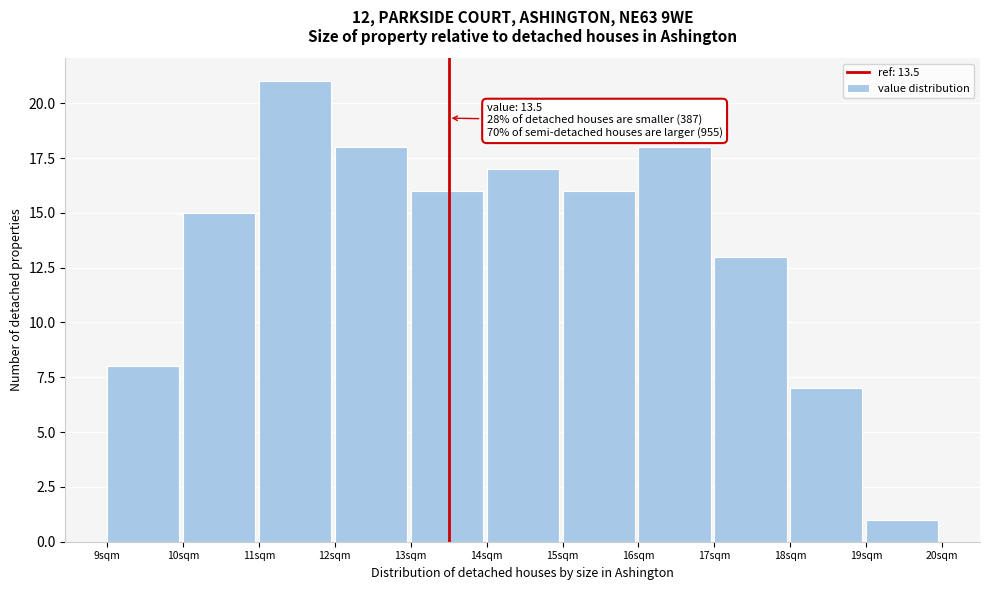

Which range on the x-axis has the tallest bar?

11 to 12